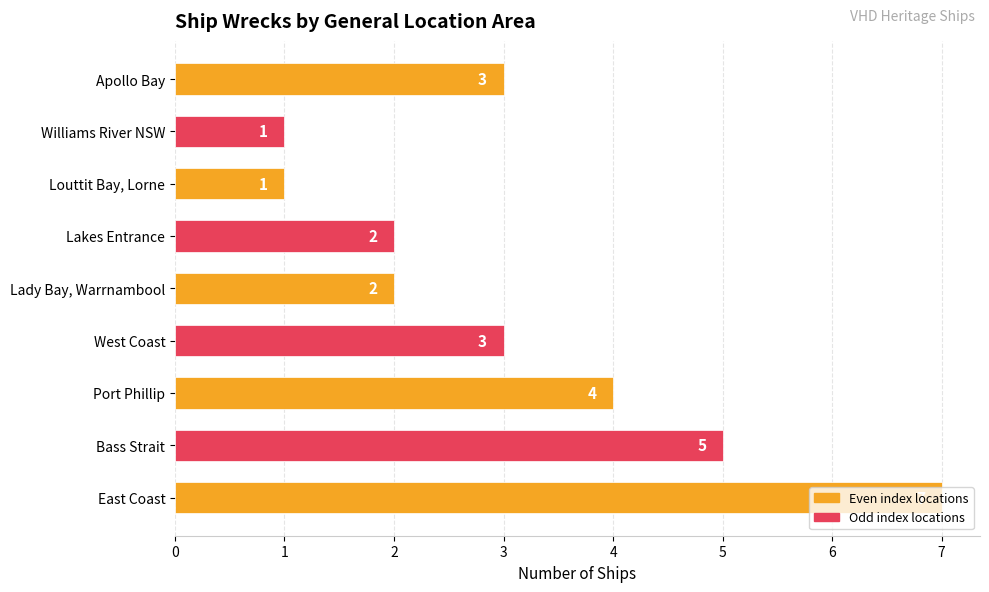

What is the difference between the values at Bass Strait and Louttit Bay, Lorne?

4